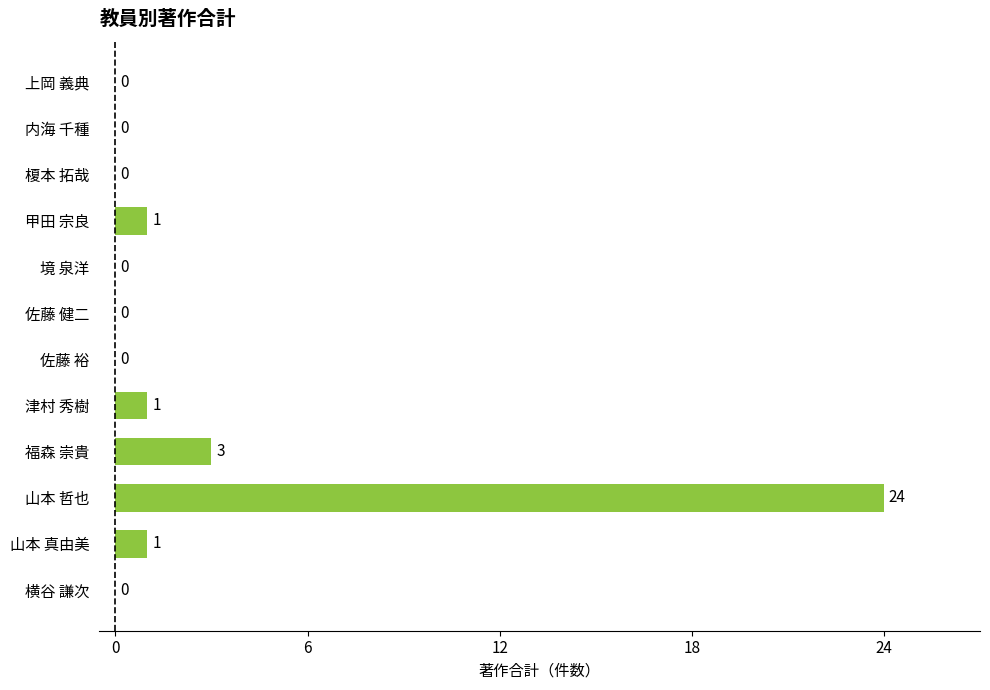

What is the change in value from 上岡 義典 to 山本 真由美?

+1